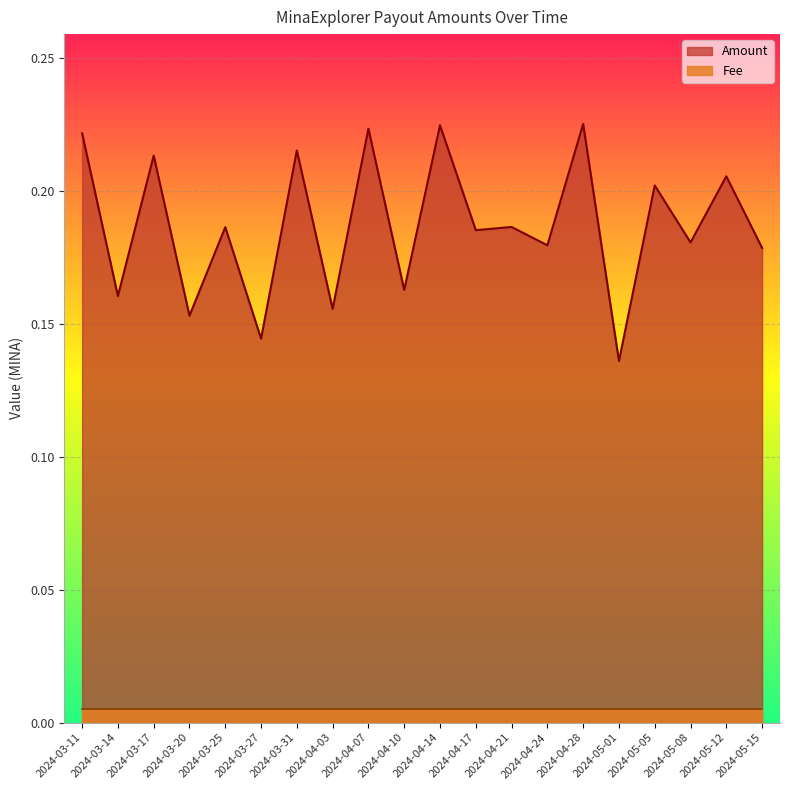

True or false: there are more than 0 points higher than both neighbors.

True